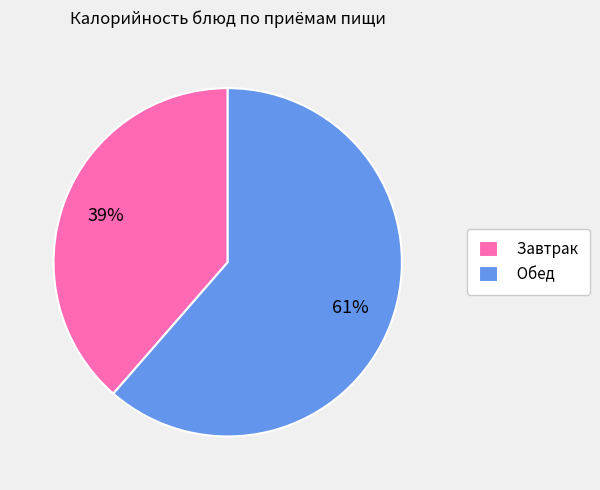

What is the largest slice in the pie chart?

Обед